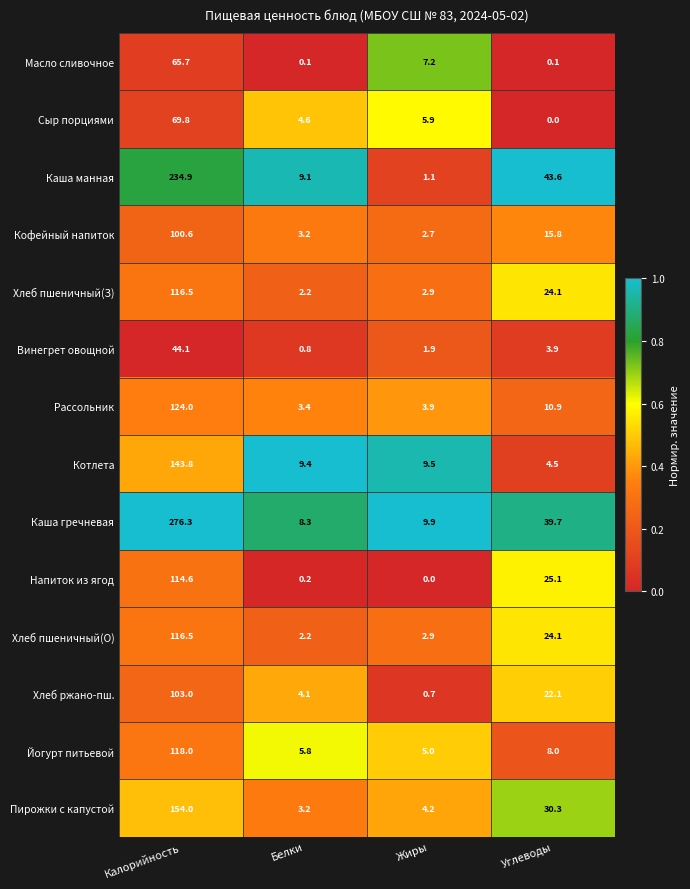

What is the difference between the Сыр порциями values at Жиры and Углеводы?

5.9